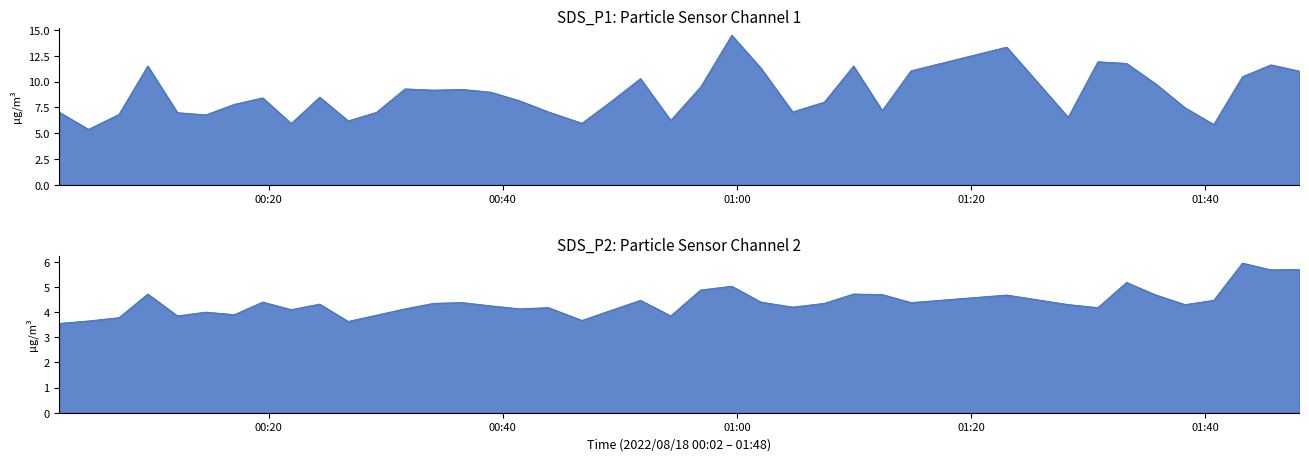

What is the difference between the maximum and minimum values in the SDS_P1 series?

9.1